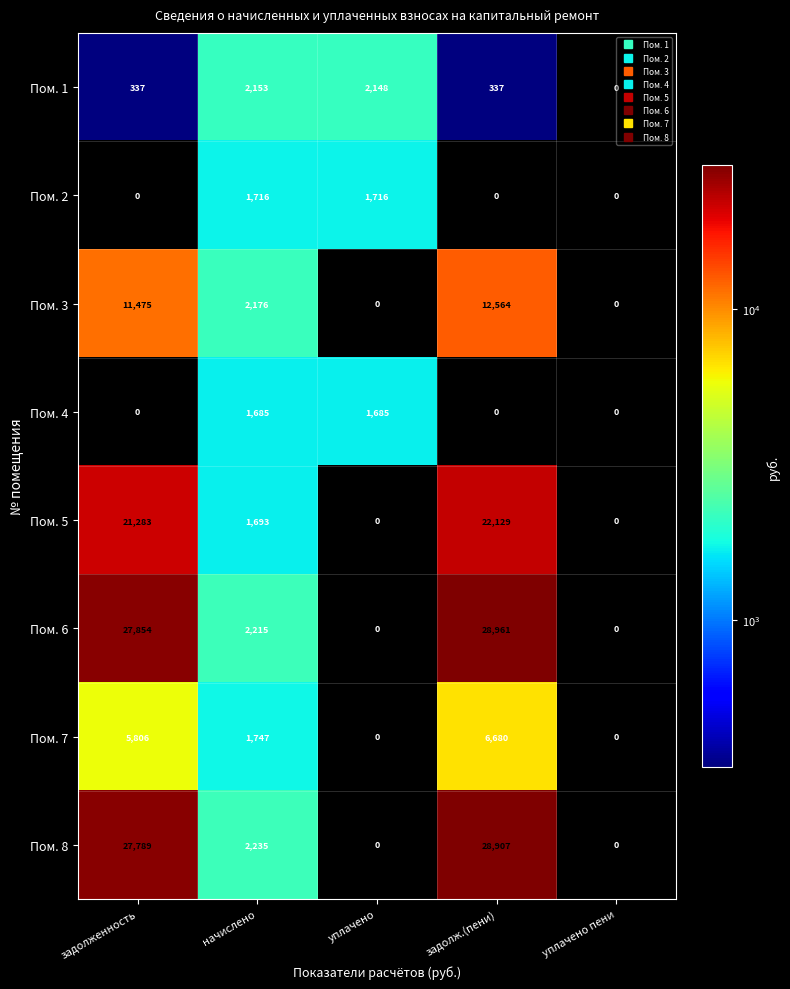

What is the difference between the second highest and minimum values in the Пом. 6 series?

27854